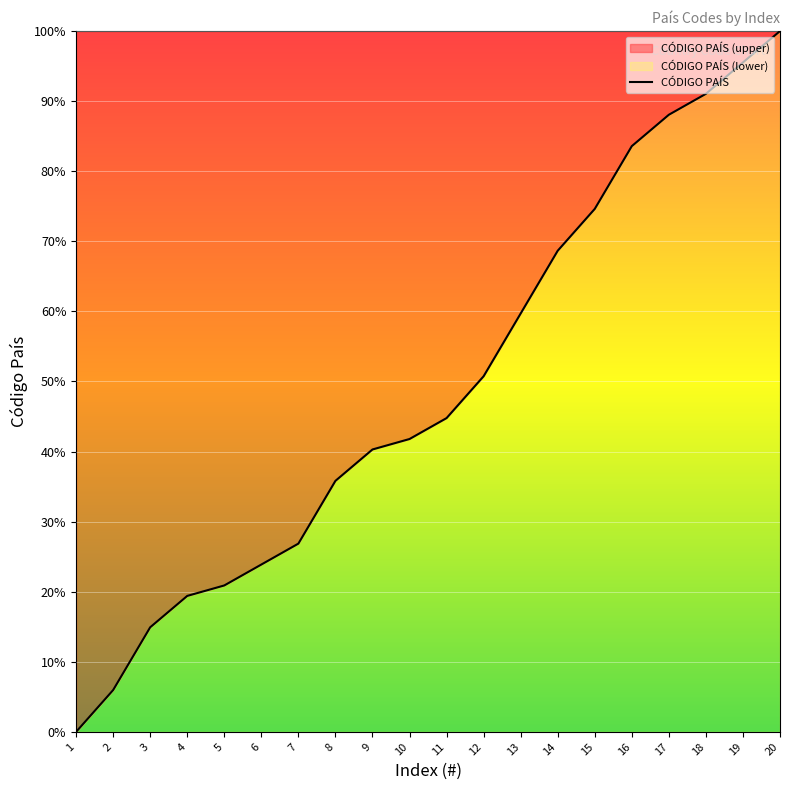

Rank the categories by value from lowest to highest.

1, 2, 3, 4, 5, 6, 7, 8, 9, 10, 11, 12, 13, 14, 15, 16, 17, 18, 19, 20